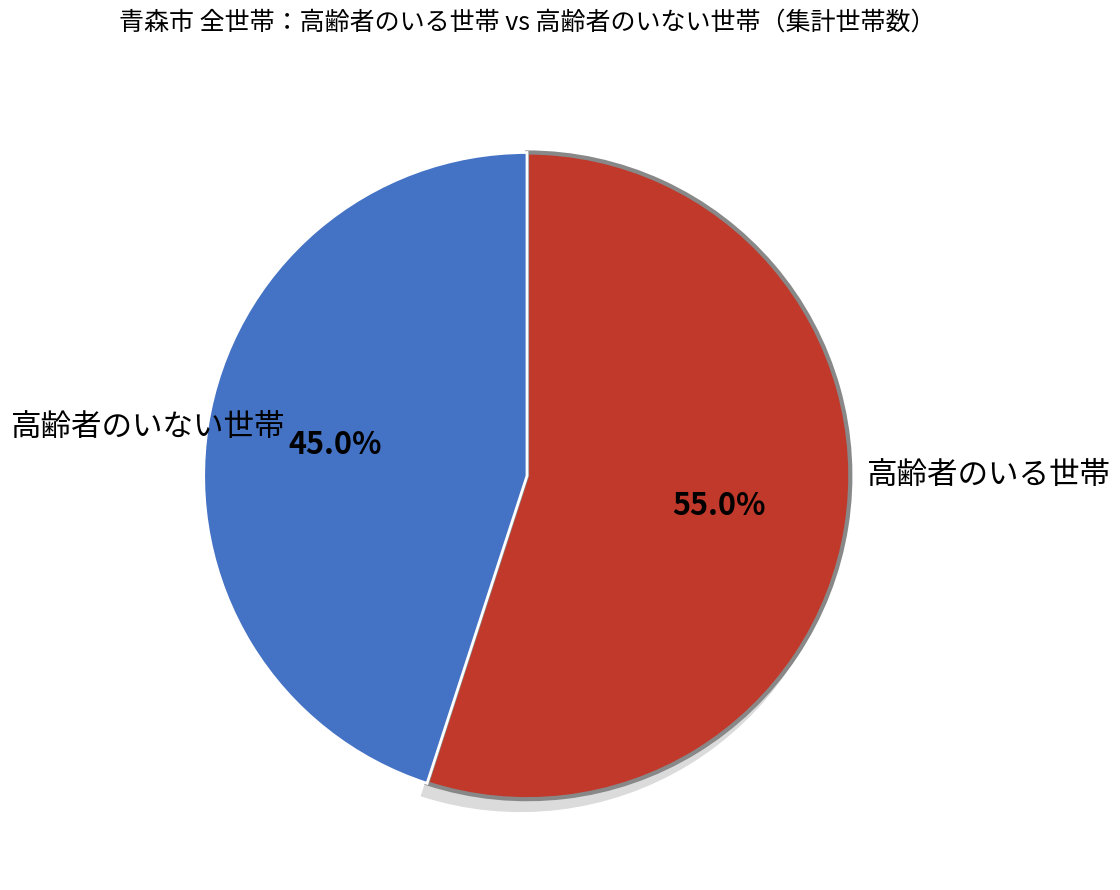

Is it true that 11_高齢者のいる世帯 is 22% of the pie?

True